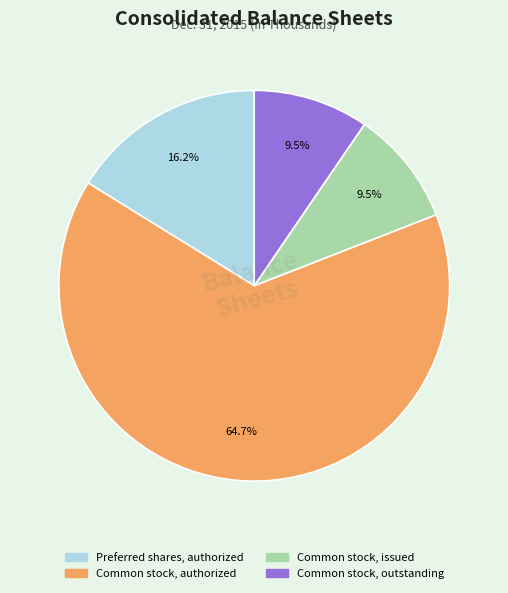

How much of the chart is everything except Preferred shares, authorized?

83.8%